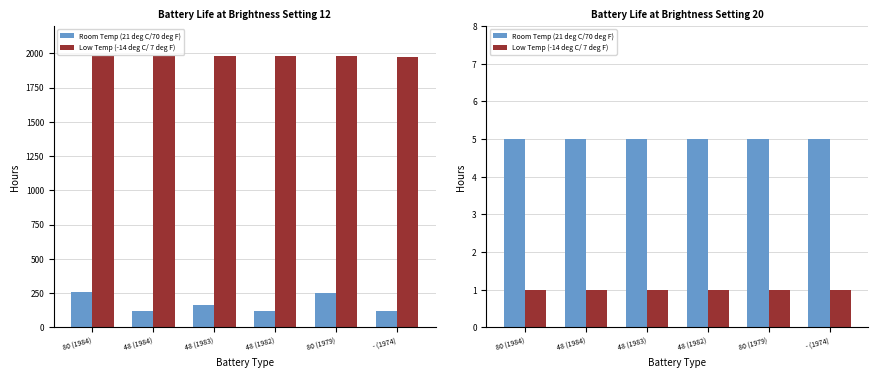

Is it true that Room Temp (21 deg C/70 deg F) equals 9 at 80 (1979)?

False